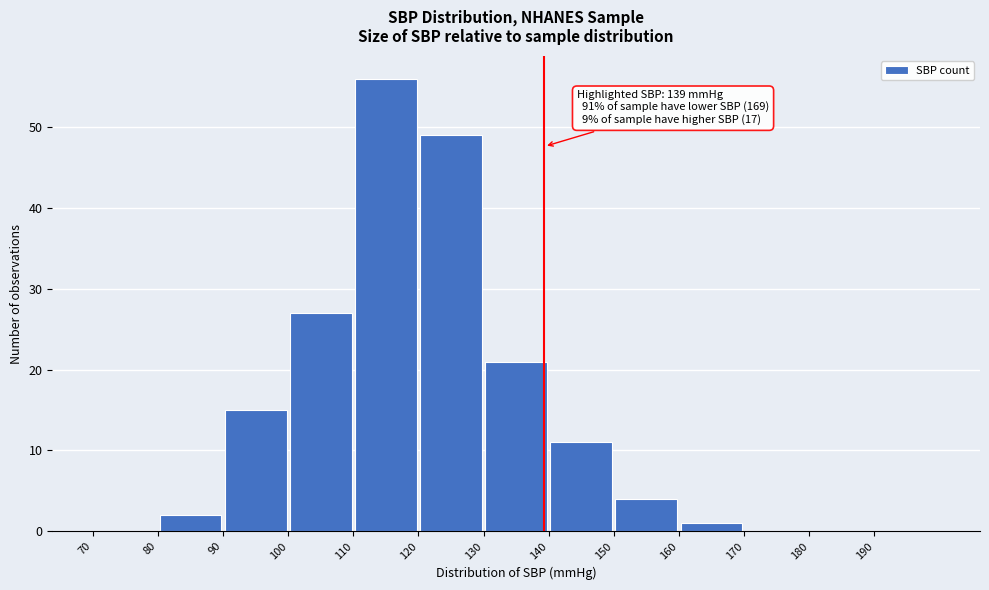

Which range on the x-axis has the tallest bar?

110 to 120